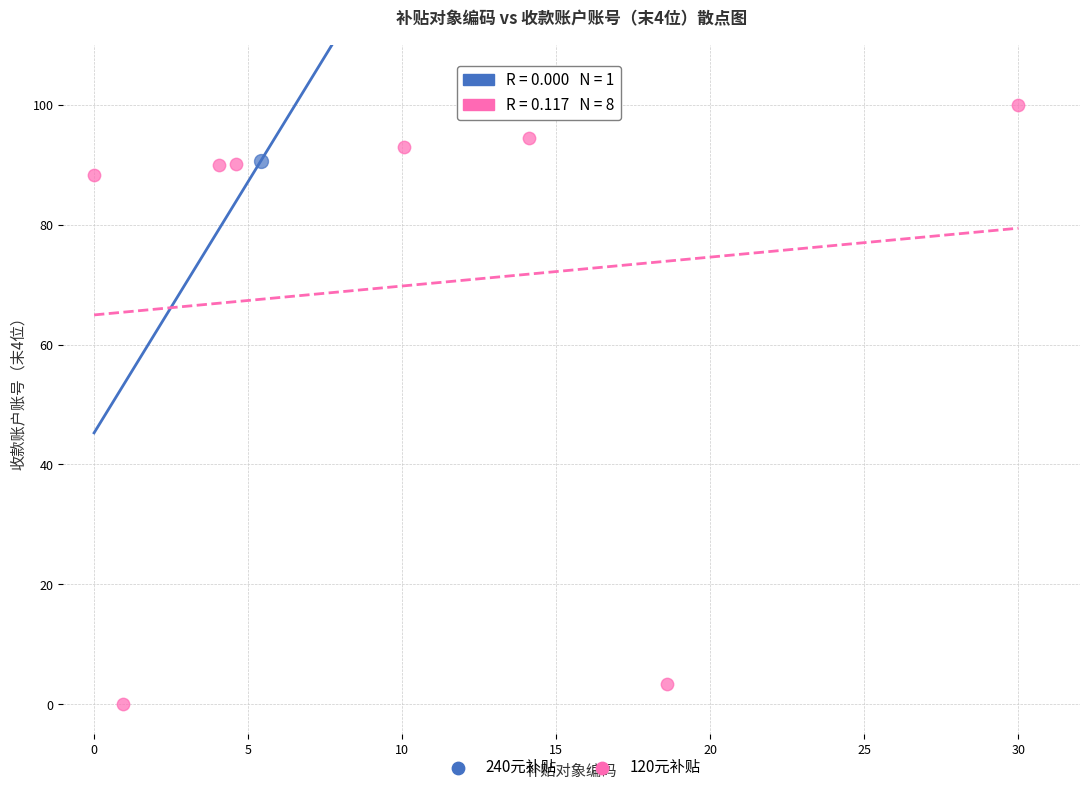

What are all the series names shown in the legend?

240元补贴, 120元补贴